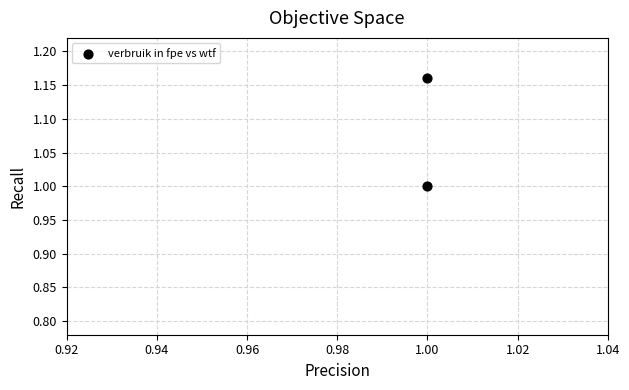

What is the average Y value?

1.1